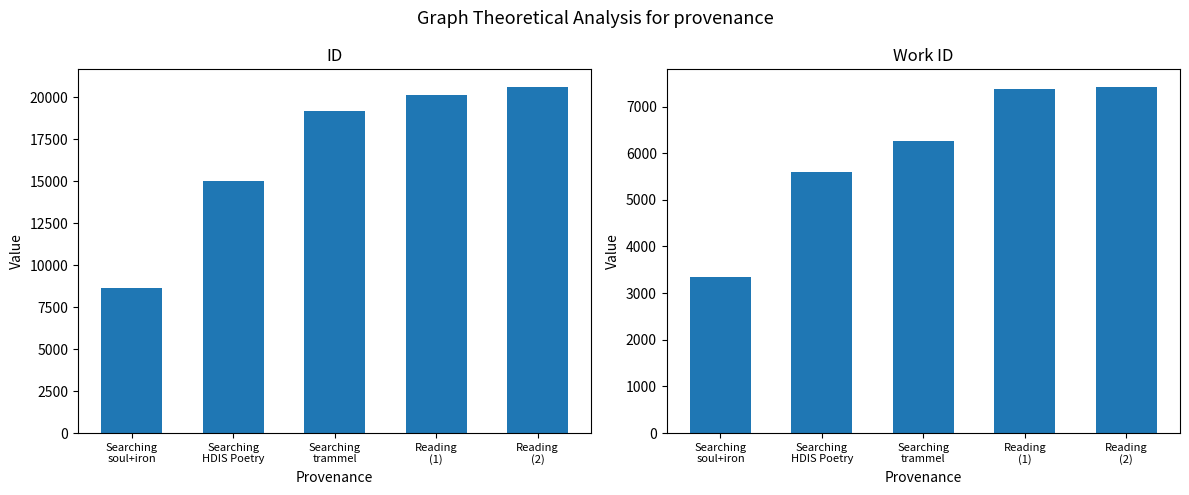

At which label does id first exceed 19140?

Reading
(1)